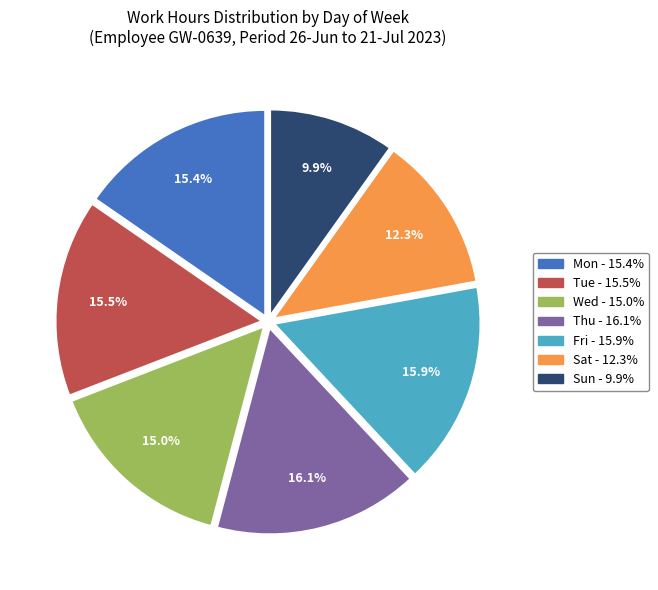

Combined, what portion of the pie is Sat and Fri?

28.2%